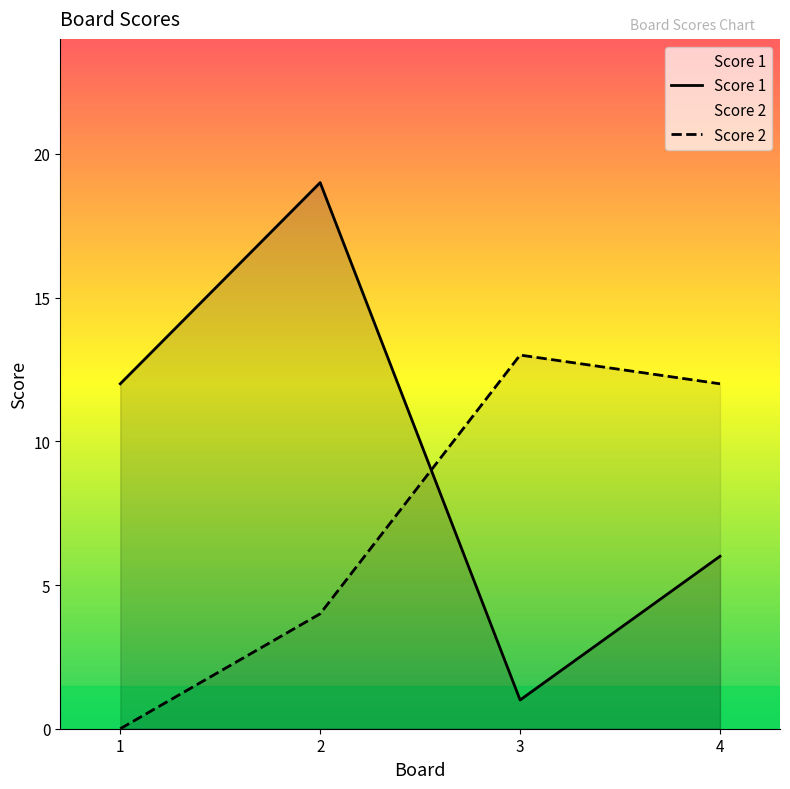

List the series in order of their peak value, lowest first.

Score 2, Score 1